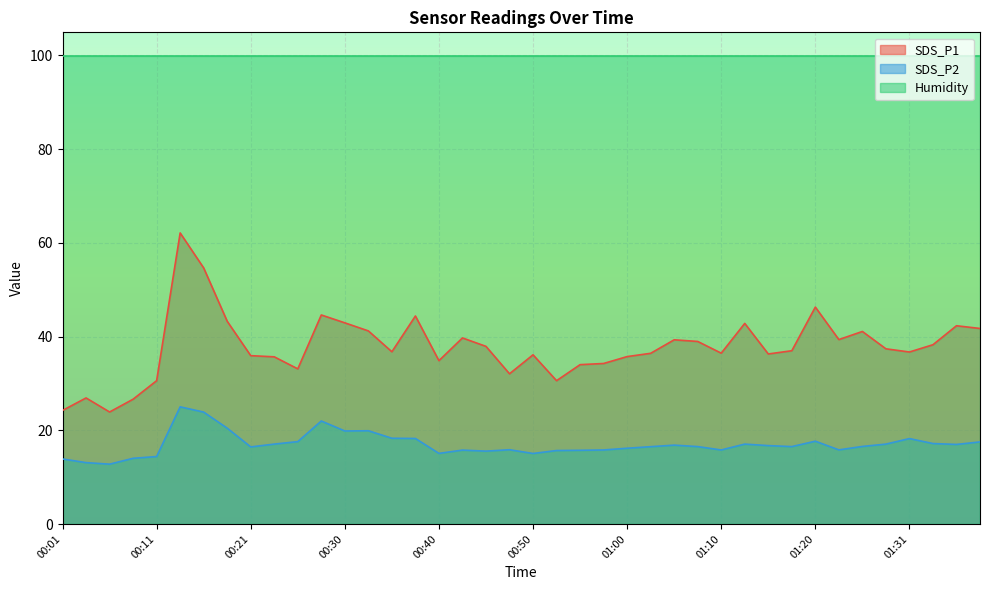

What are all the series names shown in the legend?

SDS_P1, SDS_P2, Humidity